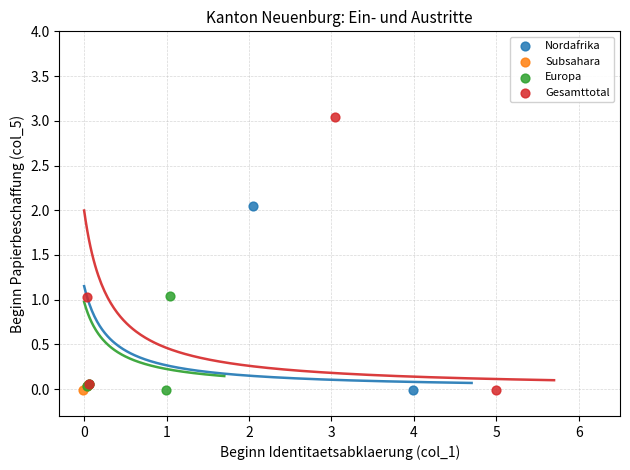

Which series has the widest spread of Y values?

Gesamttotal